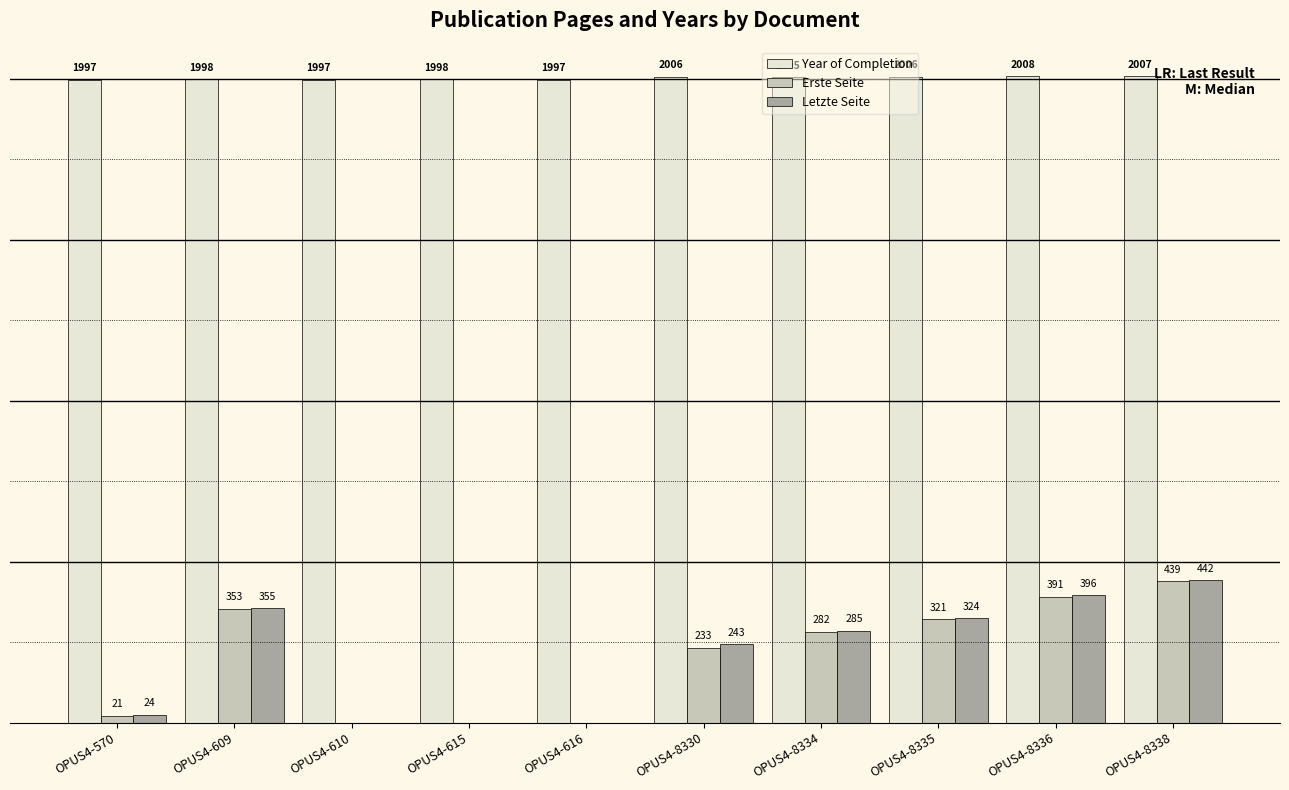

At which category is the sum across all series the highest?

OPUS4-8338